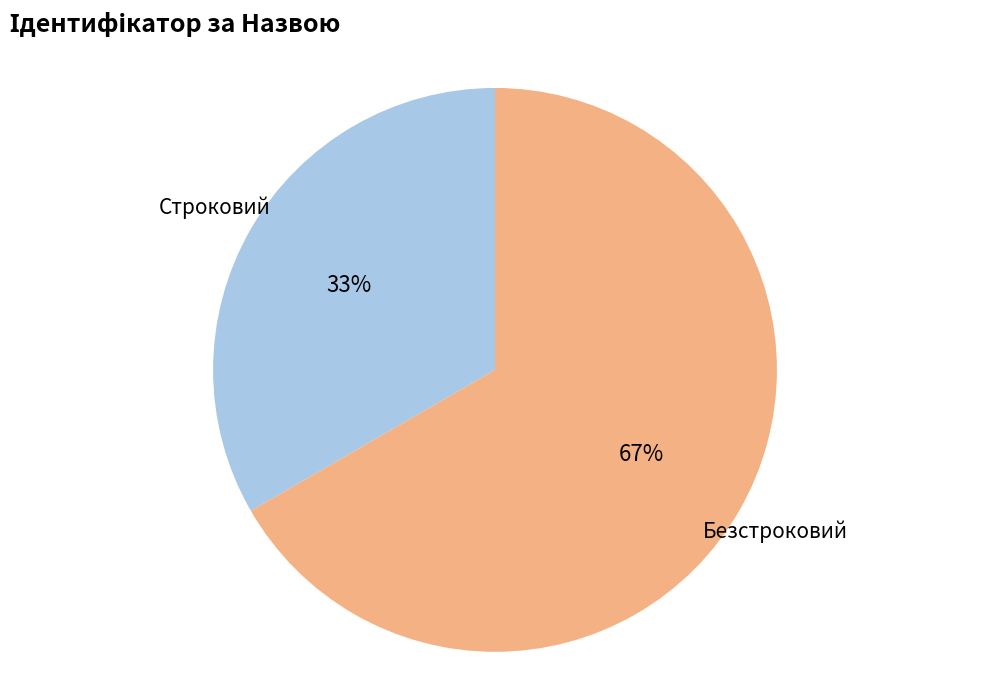

Is there any slice that represents more than half of the pie?

Yes